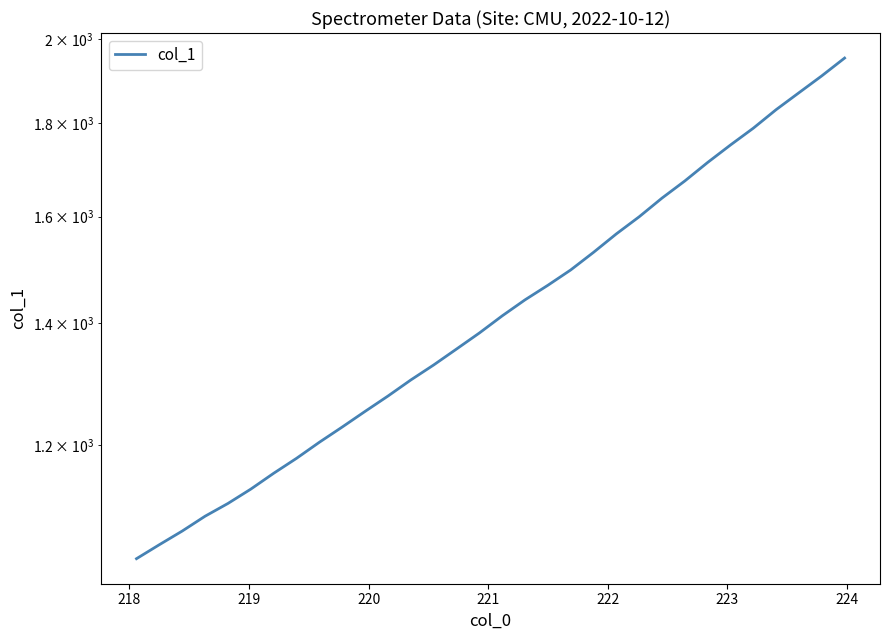

How many lines are shown in the chart?

1